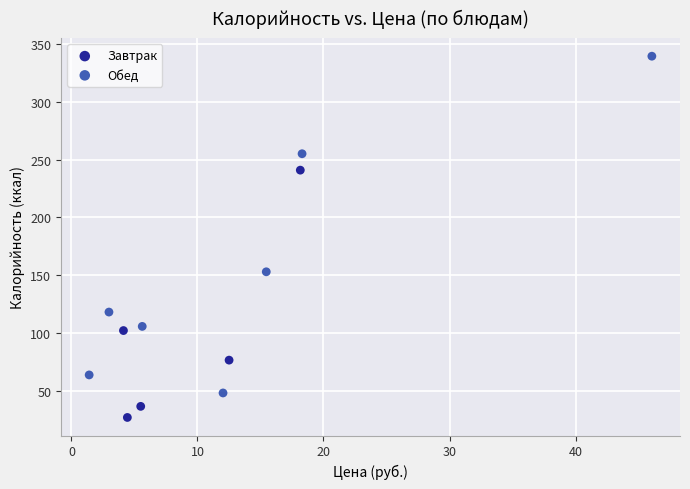

Which series reaches the maximum Y coordinate?

Обед